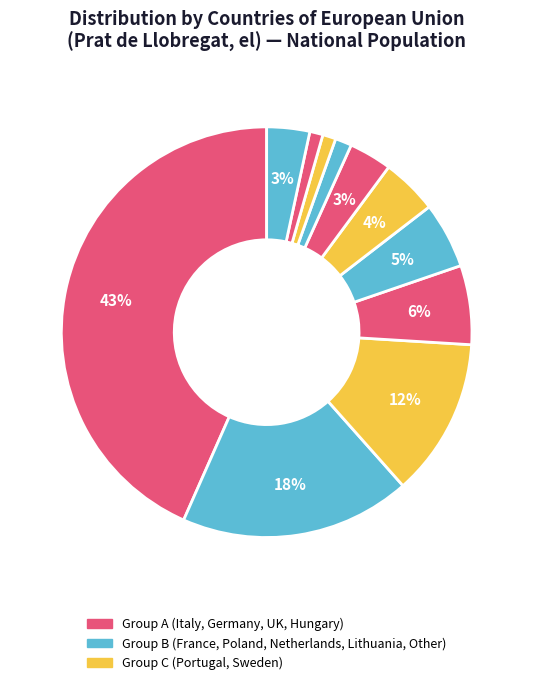

How many slices are in this pie chart?

11